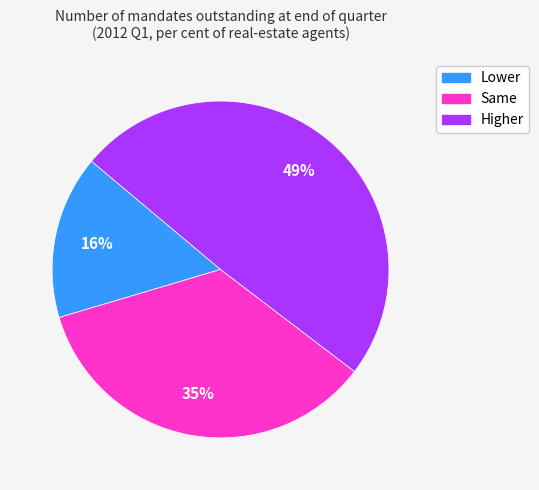

Which category has the biggest portion of the pie?

Higher